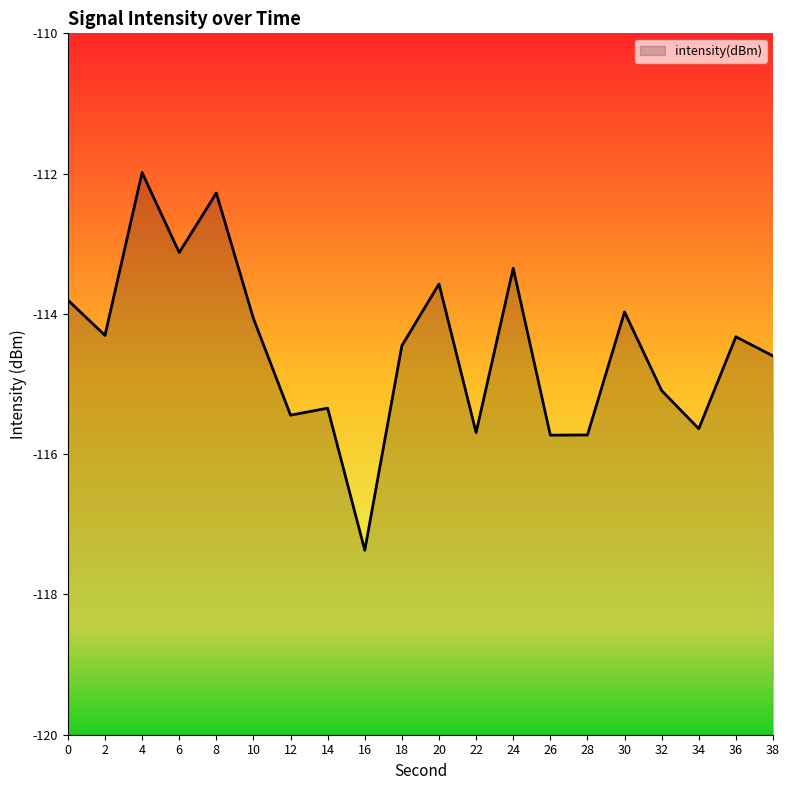

Rank the categories by value from lowest to highest.

16, 26, 28, 22, 34, 12, 14, 32, 38, 18, 36, 2, 10, 30, 0, 20, 24, 6, 8, 4